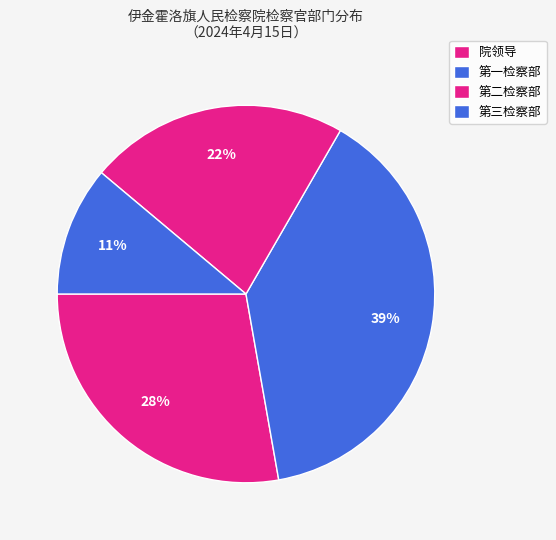

Combined, do 第一检察部 and 第三检察部 account for over 50%?

No